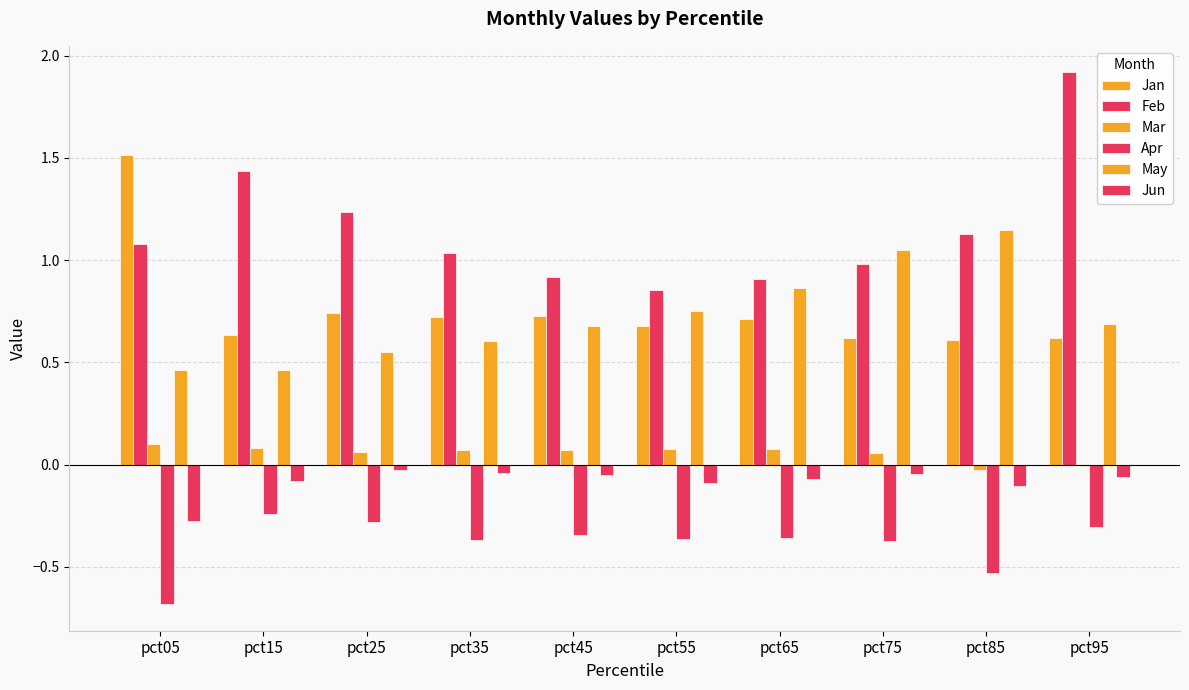

What is the value of the Feb bar at the 5th from the left?

0.9